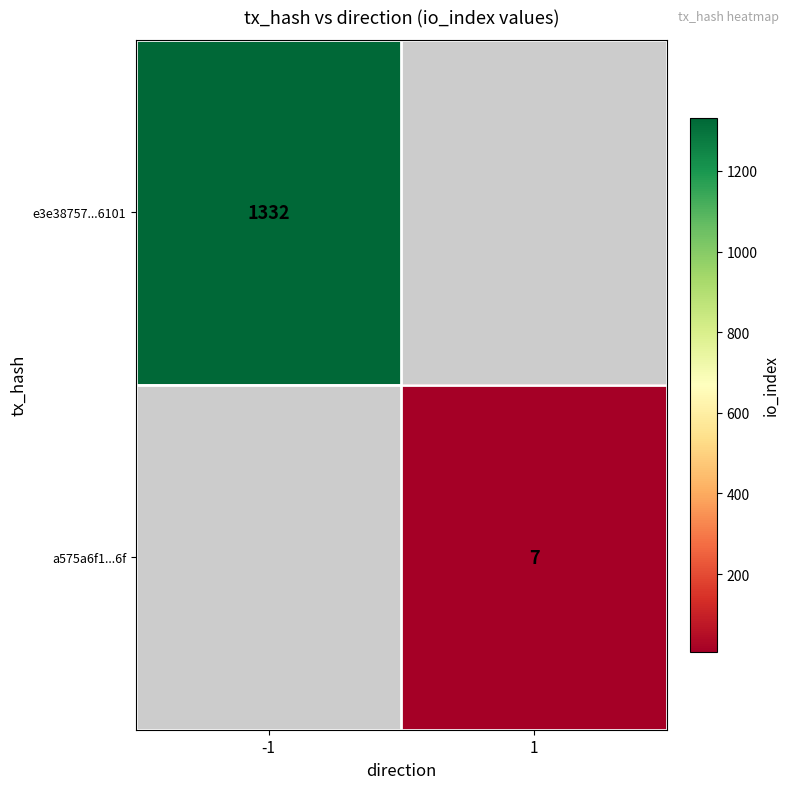

At how many categories does at least one series exceed 557?

1